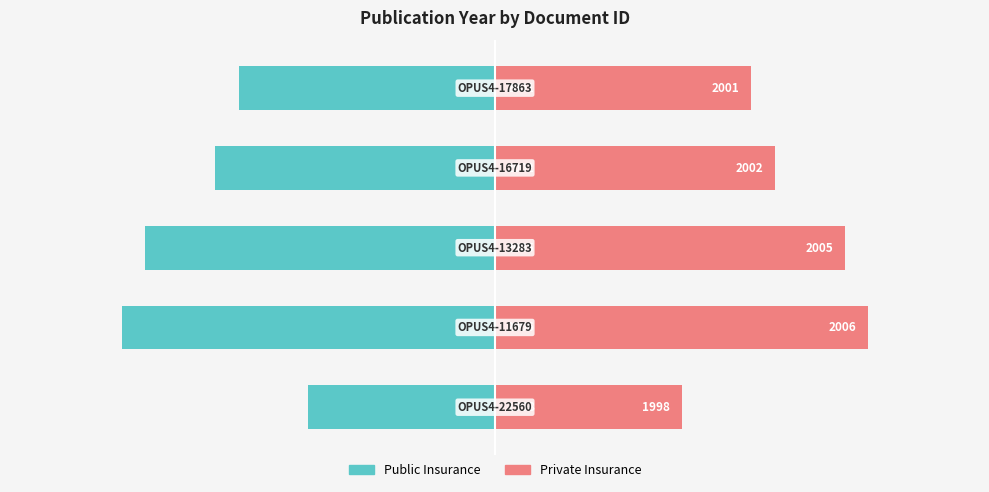

Reading left to right, extract all data points from this chart.

Public Insurance: -8	-16	-15	-12	-11
Private Insurance: 8	16	15	12	11